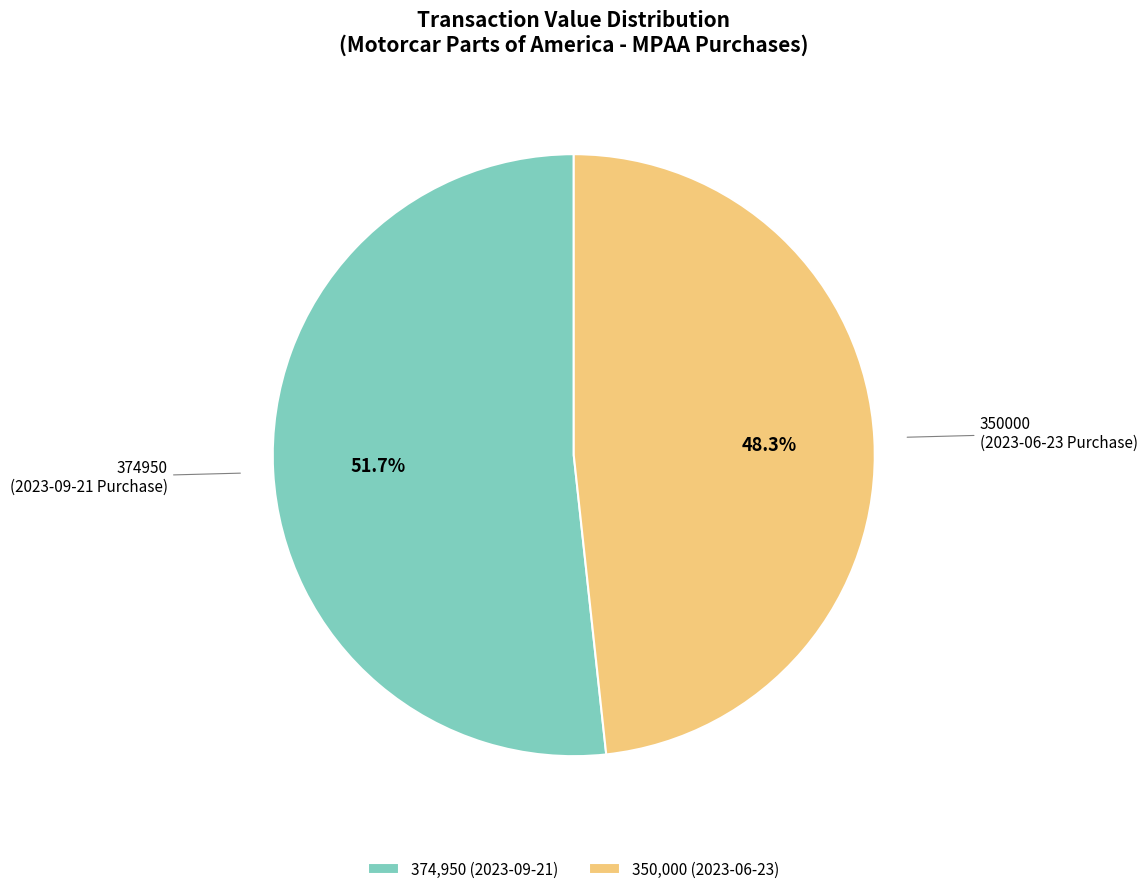

Is there a majority slice in this chart?

Yes